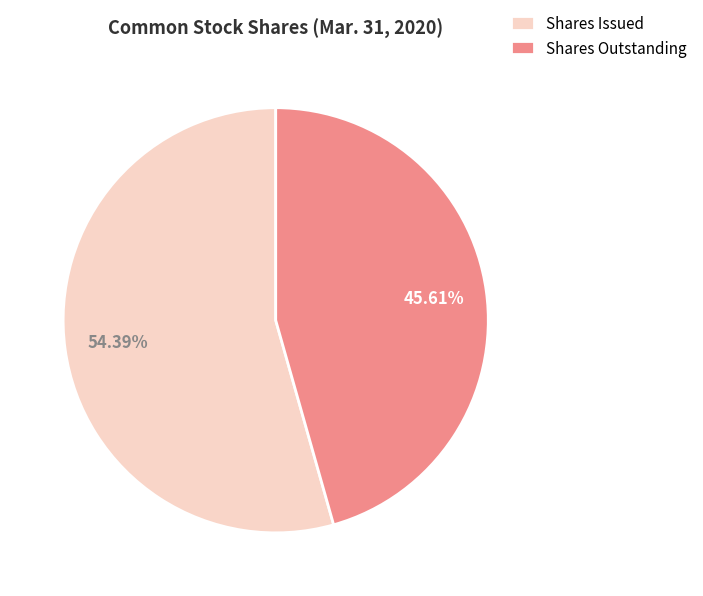

Approximately how many times larger is the value at Shares Outstanding compared to Shares Issued?

0.8